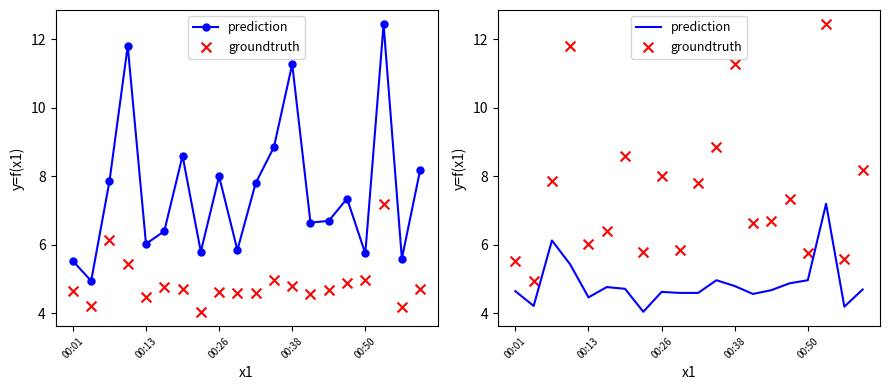

Is the value of groundtruth at 14 greater than the value of prediction at 00:13?

Yes